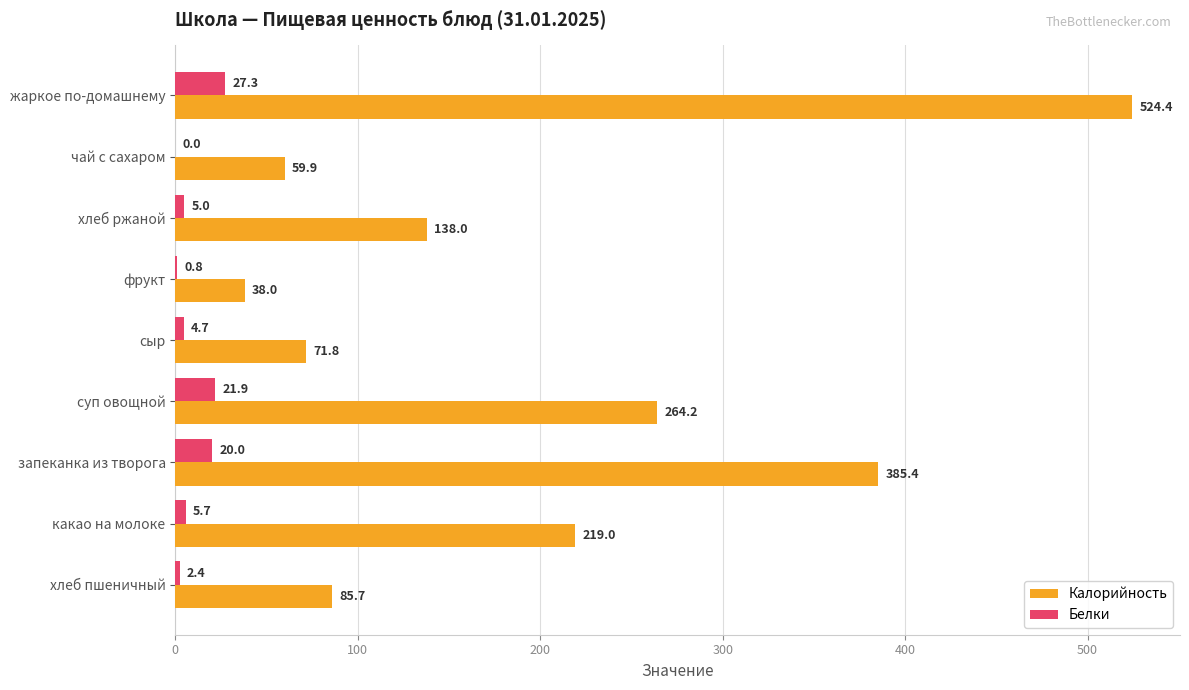

What are all the series names shown in the legend?

Калорийность, Белки